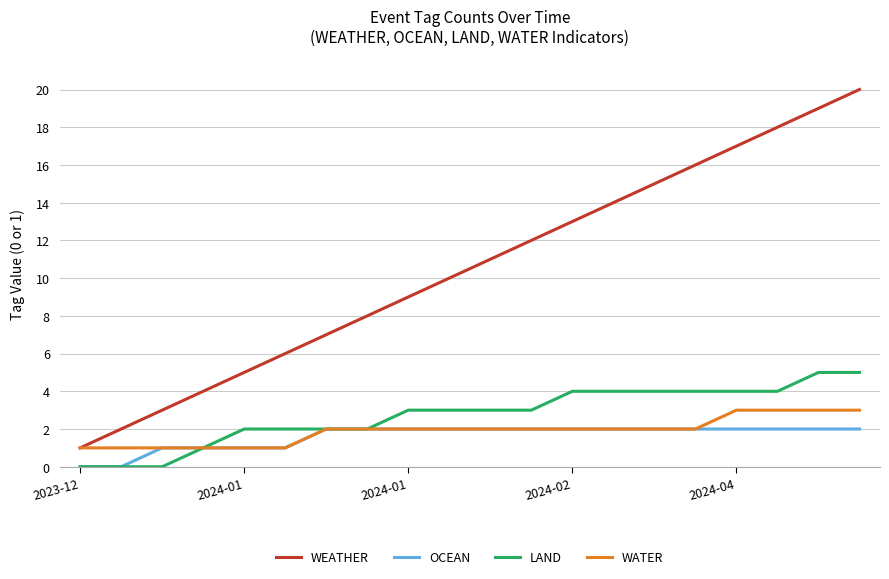

Which series has the largest total across all categories?

WEATHER